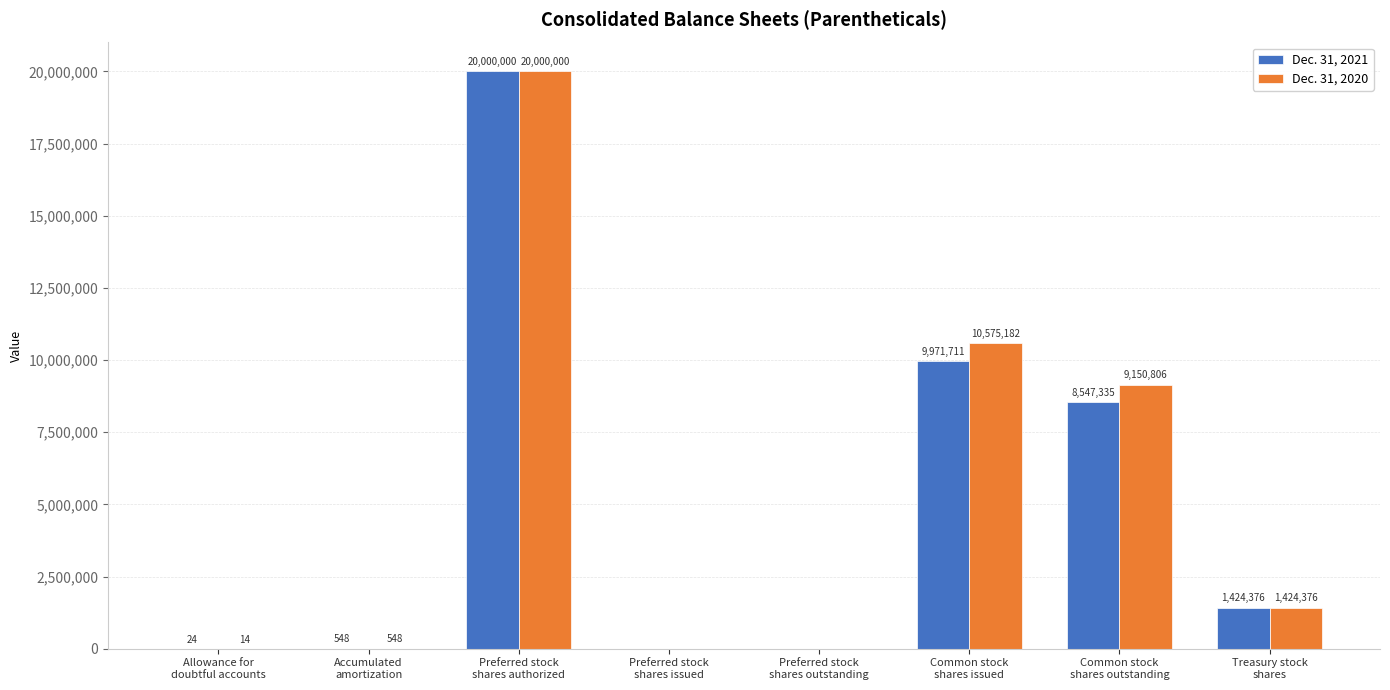

What is the sum of all Dec. 31, 2021 values?

39943994